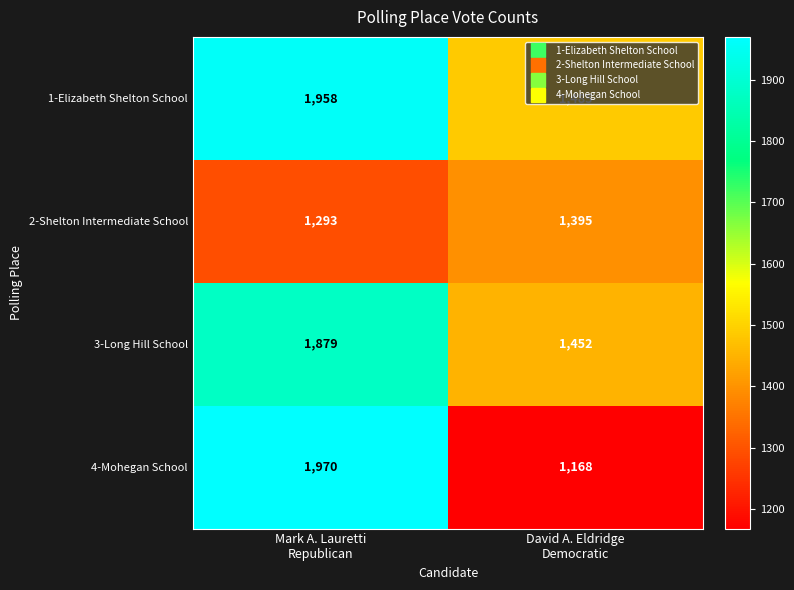

What is the difference between the highest and lowest values at David A. Eldridge
Democratic?

317